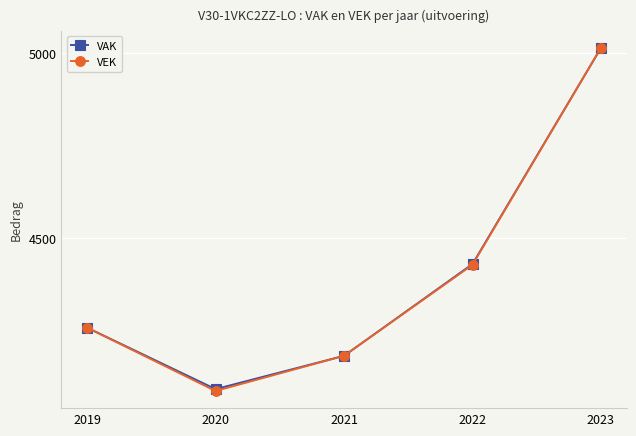

At which category is the sum across all series the highest?

2023